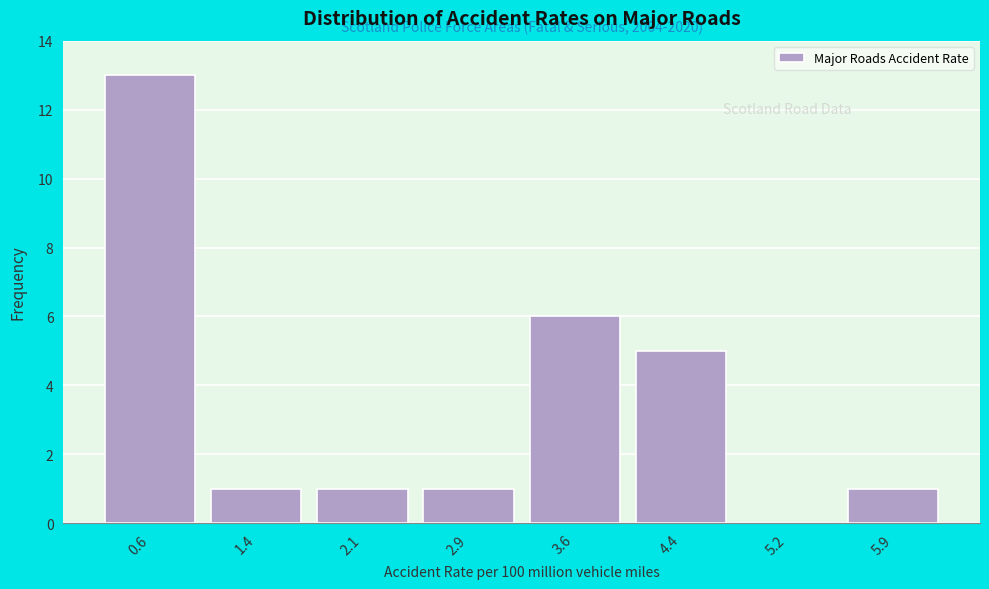

Which range on the x-axis has the tallest bar?

0.3 to 1.0